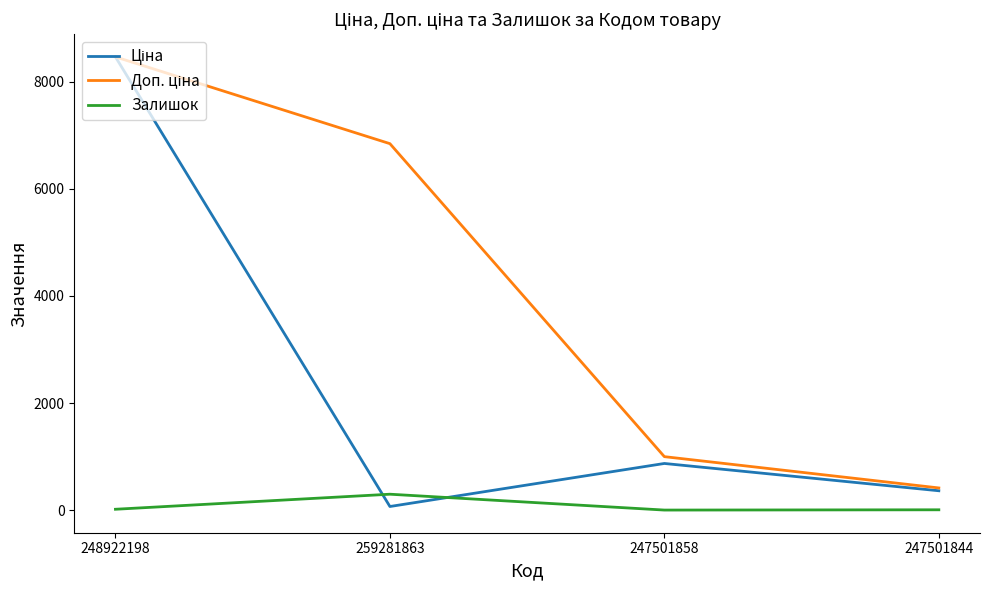

At which category is the sum across all series the highest?

248922198